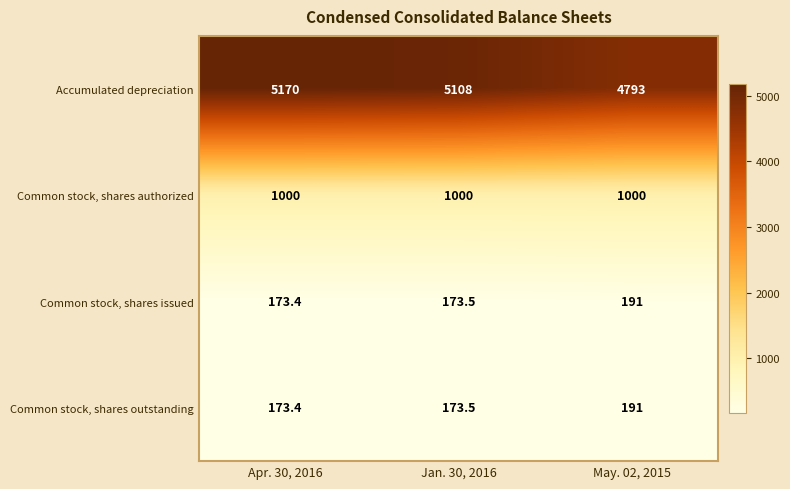

Rank the series by their maximum value, from lowest to highest.

Common stock, shares issued, Common stock, shares outstanding, Common stock, shares authorized, Accumulated depreciation